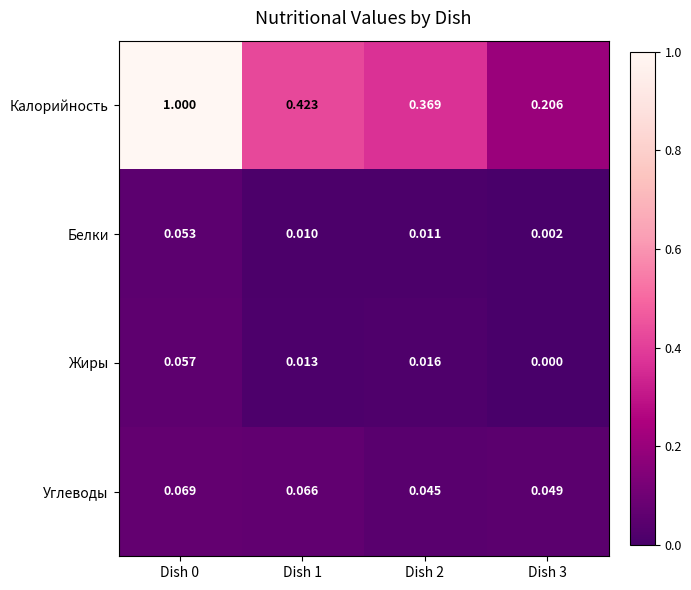

Rank the series by their maximum value, from highest to lowest.

Калорийность, Углеводы, Жиры, Белки